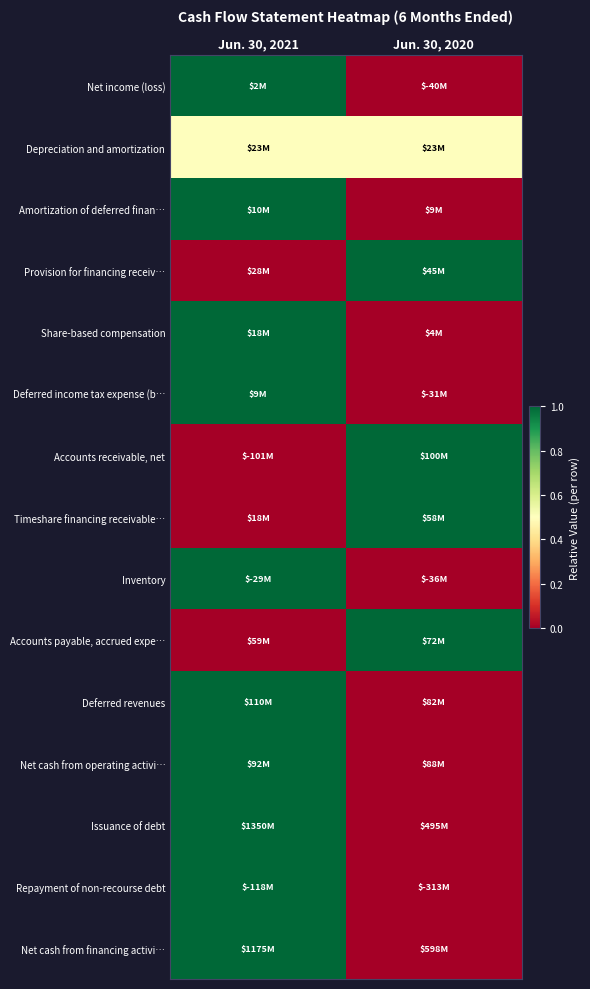

What is the total value across all series at Jun. 30, 2020?

4.5